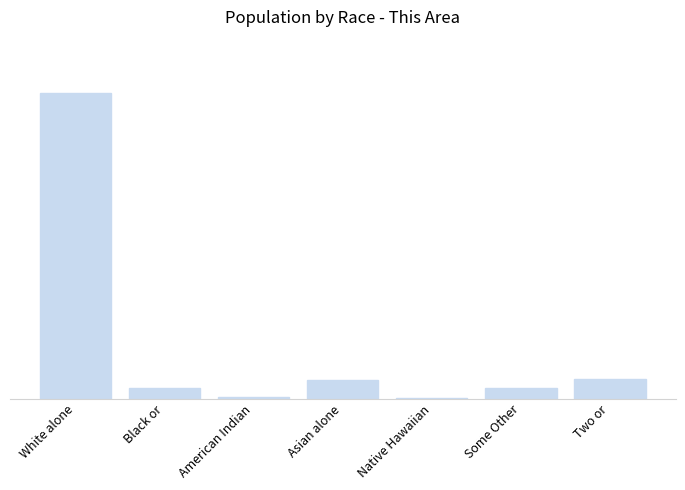

How many data points does each series have?

7